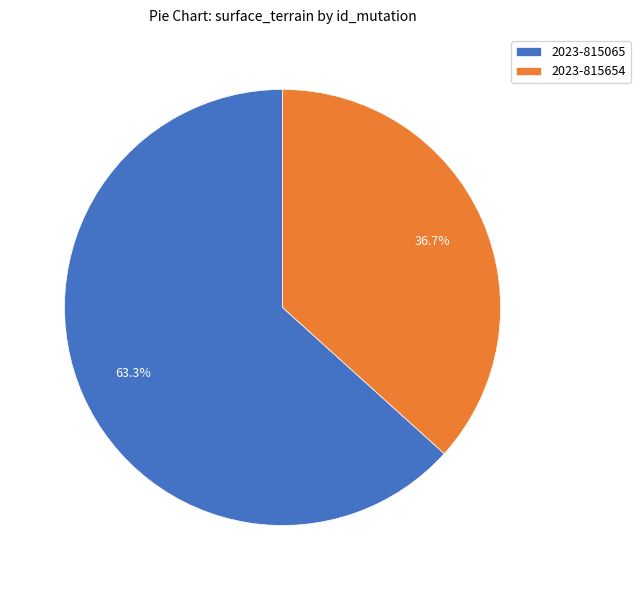

Which slice represents more than half of the pie?

2023-815065